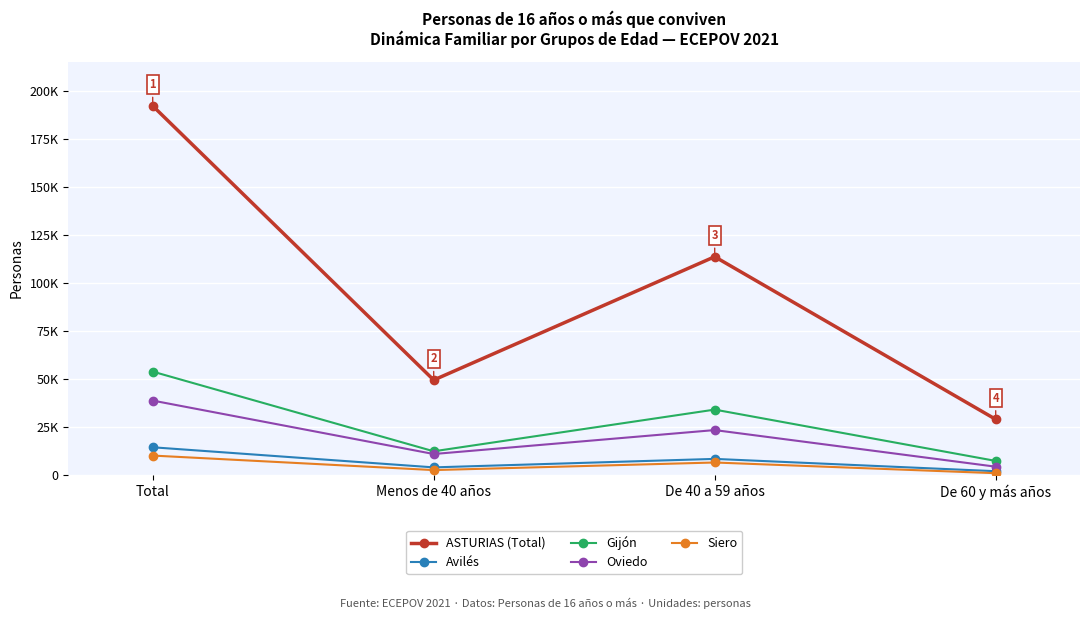

What is the label of the 2nd point from the right?

De 40 a 59 años